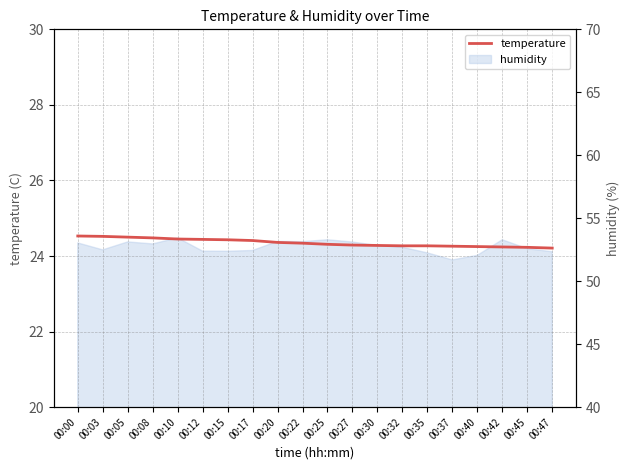

Does the chart have visible grid lines?

Yes